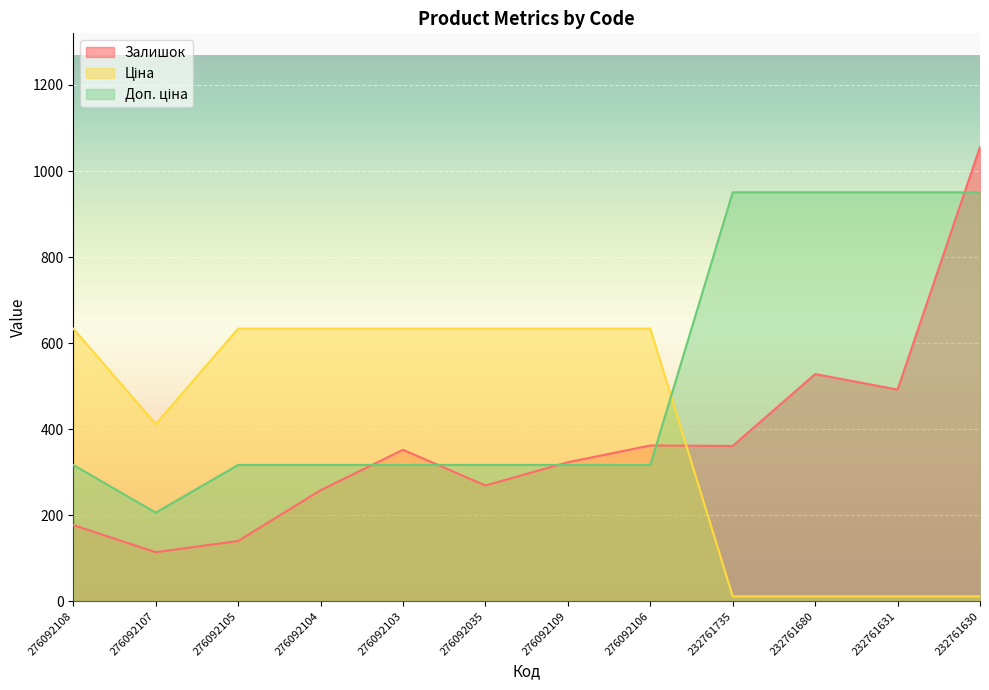

What is the difference between the highest and lowest values at 276092035?

364.6